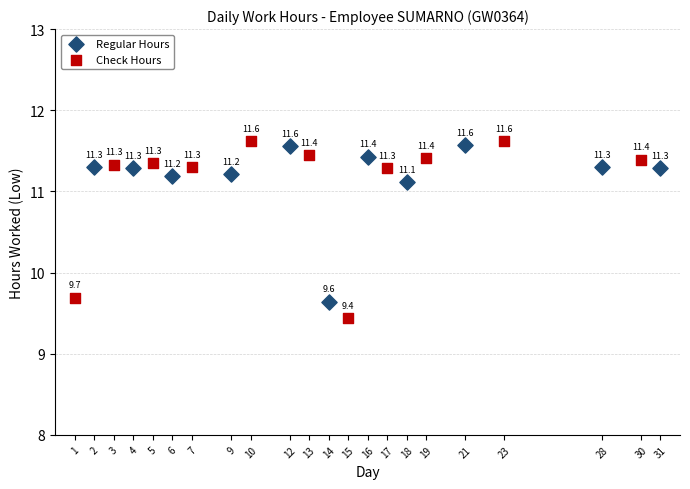

Which series reaches the maximum Y coordinate?

Check Hours